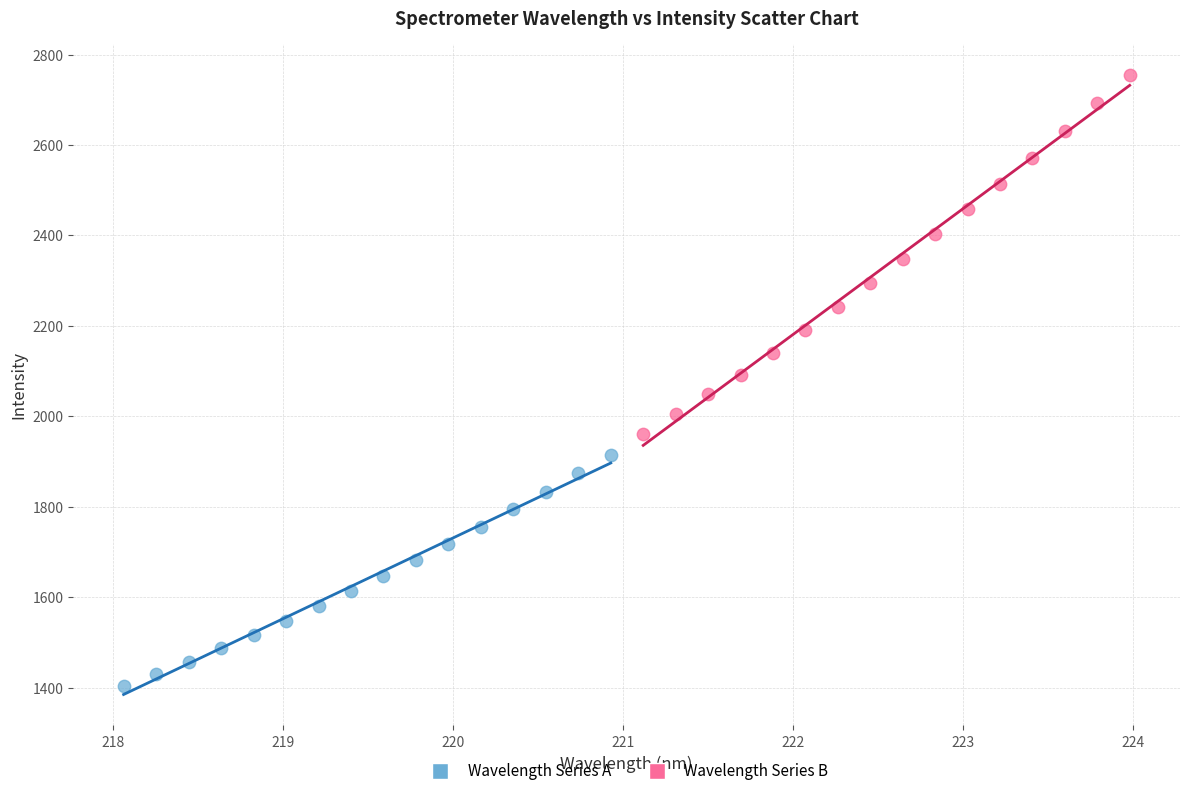

What are all the series names shown in the legend?

Wavelength Series A, Wavelength Series B